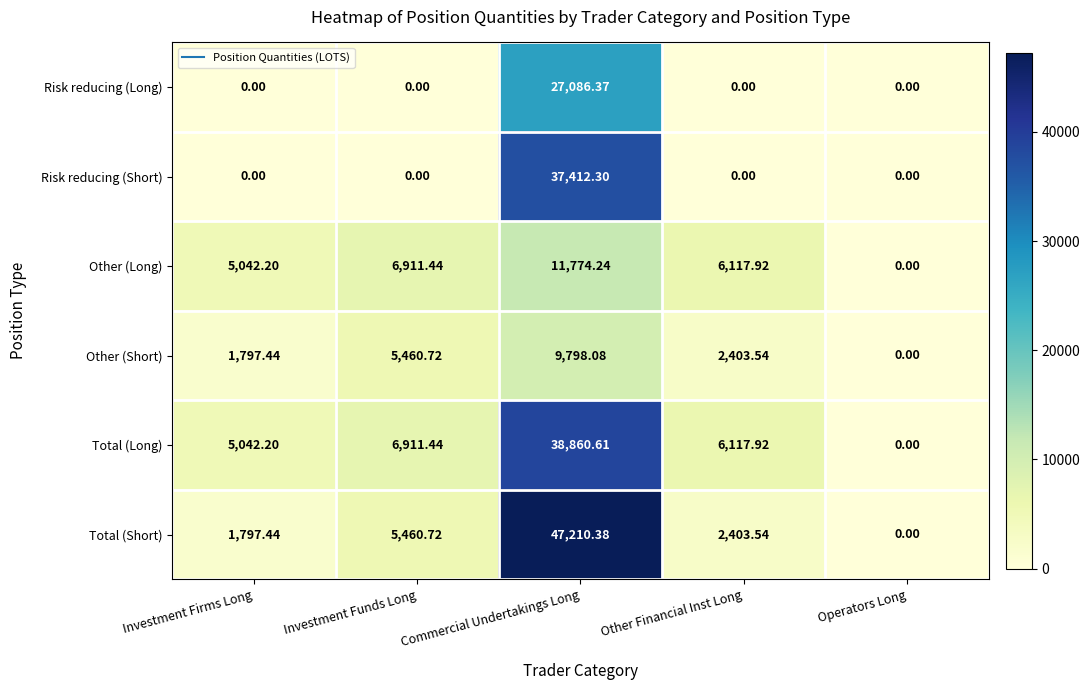

Where is Other (Long) nearest to the value 5887?

Other Financial Inst Long